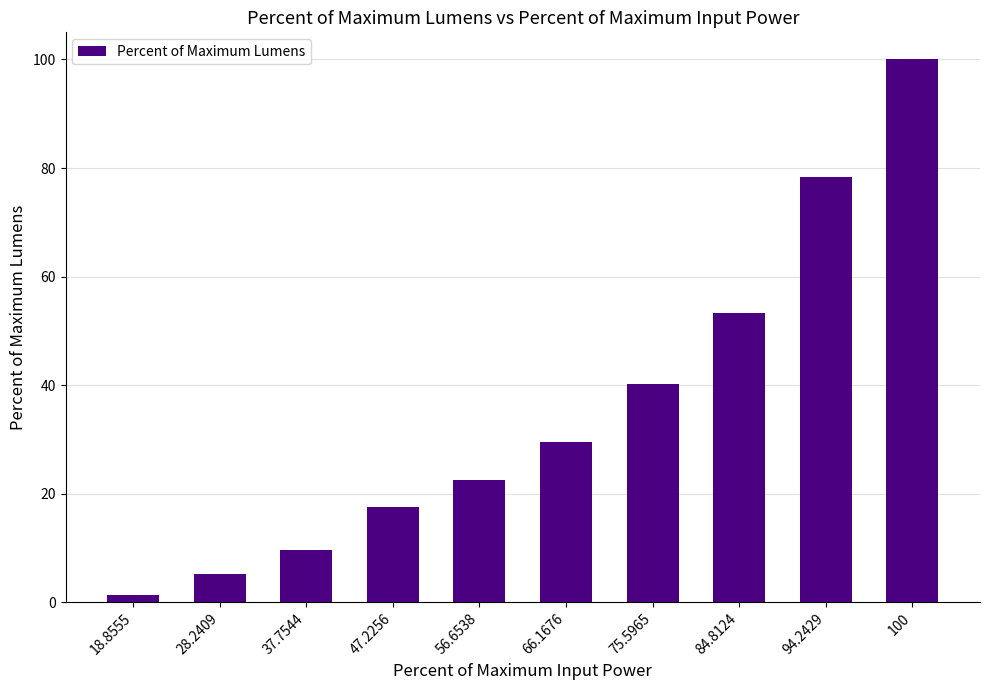

How many bars are there in total?

10